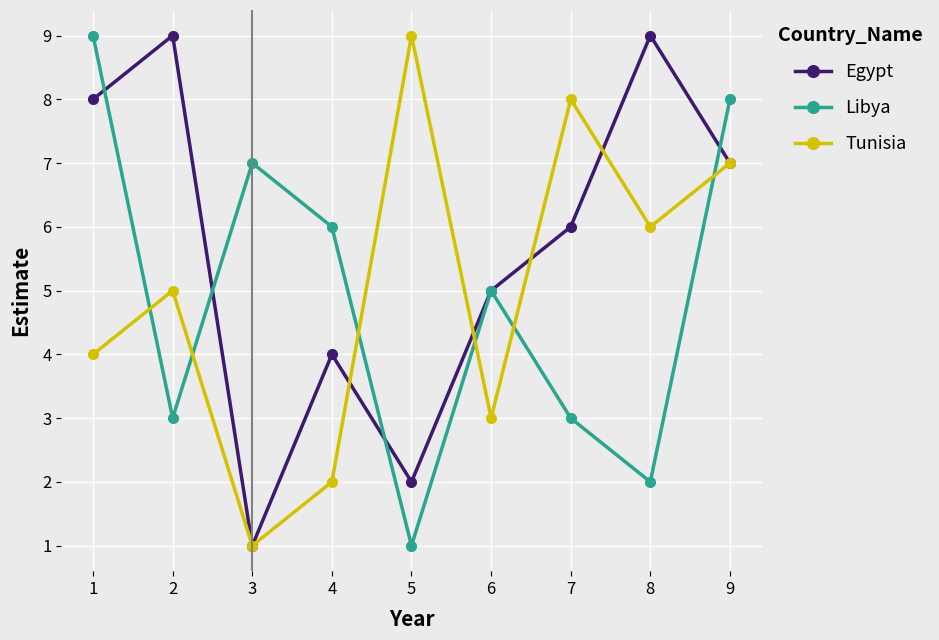

How many data points in Egypt are less than 6?

4